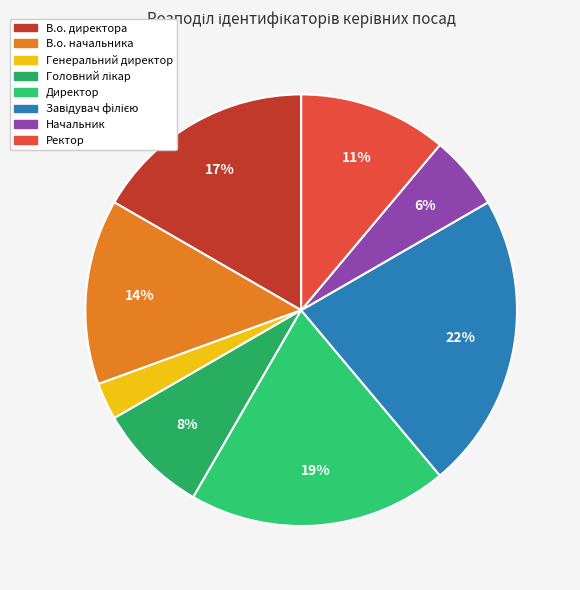

How many segments does this pie chart have?

8